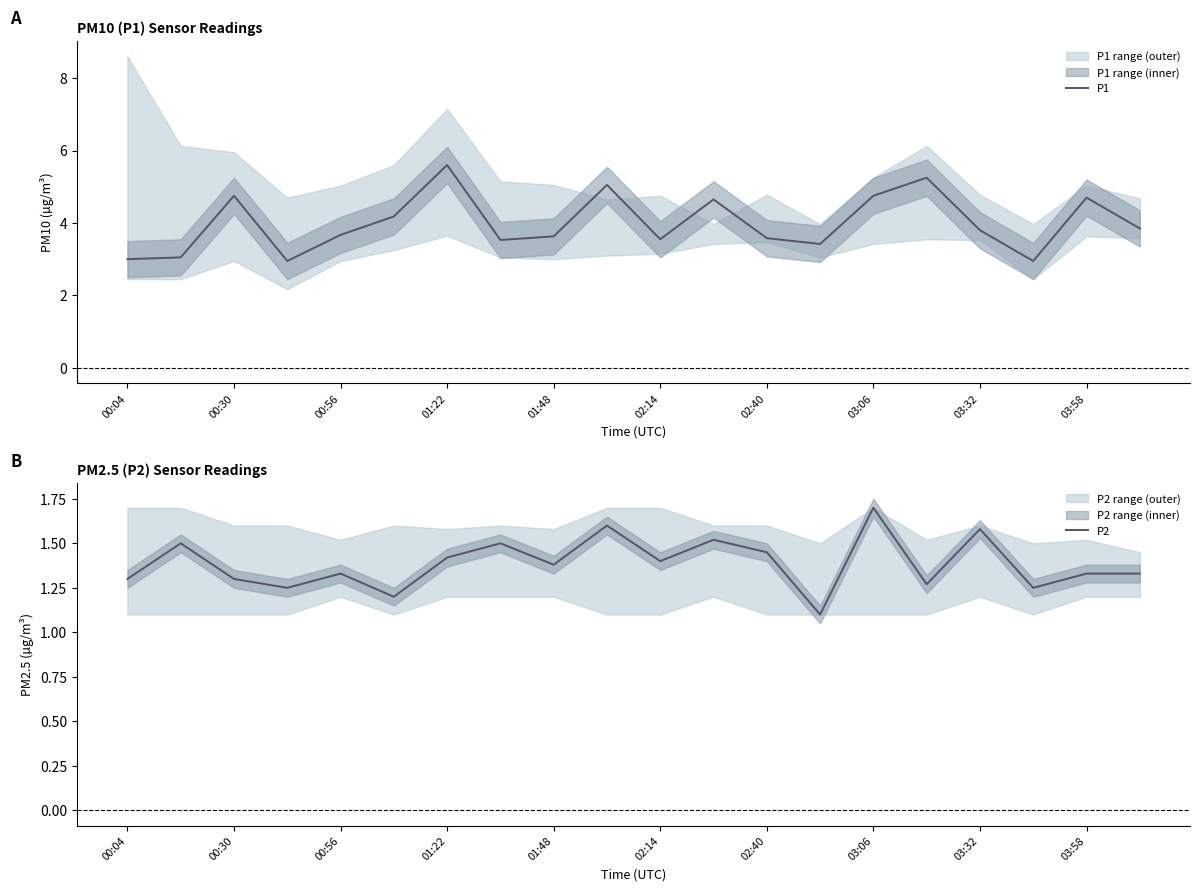

In P1, how many points are higher than both neighbors (excluding endpoints)?

6